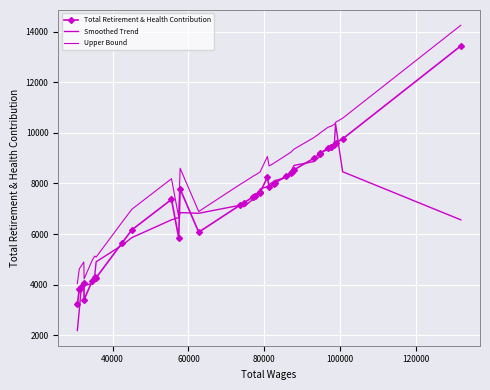

What is the average value of the Smoothed Trend series?

7100.2